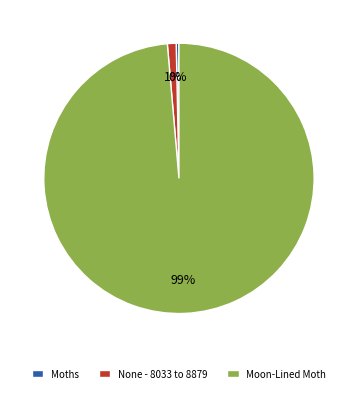

To the nearest percent, what is the average slice percentage?

33%